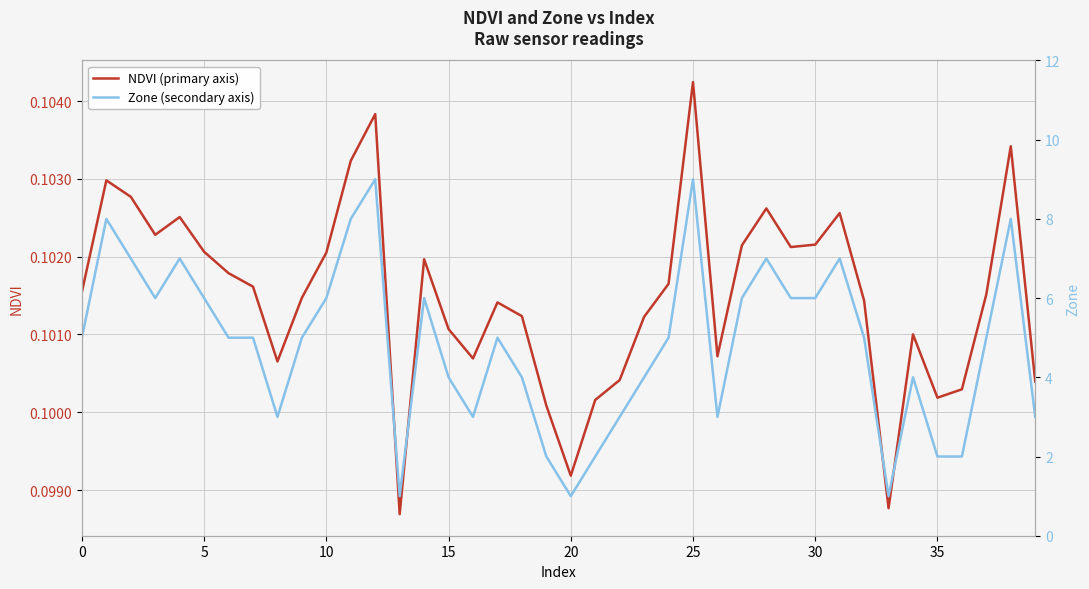

What is the total value across all series at 16?

3.1